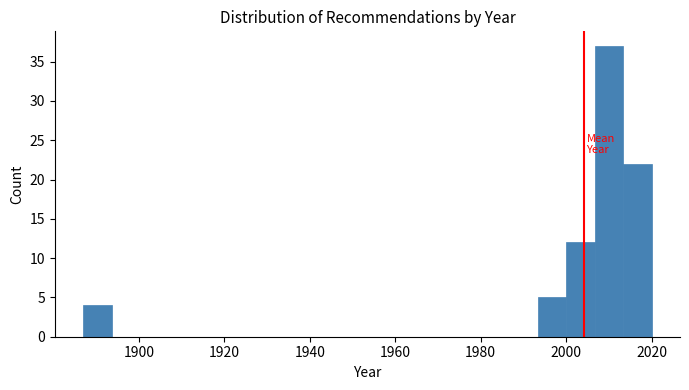

Around what value on the x-axis is the tallest bar? Give the approximate position of its centre, as read against the axis.

2010